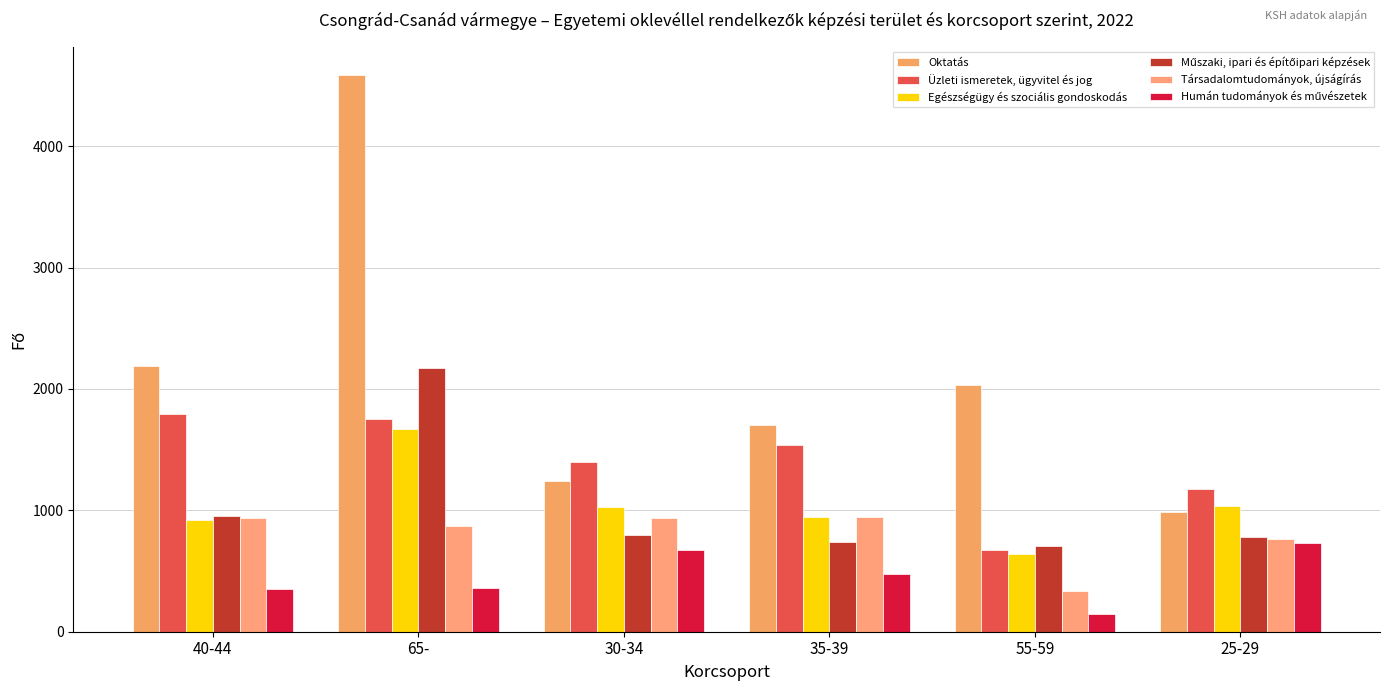

What position from the right is 35-39?

3